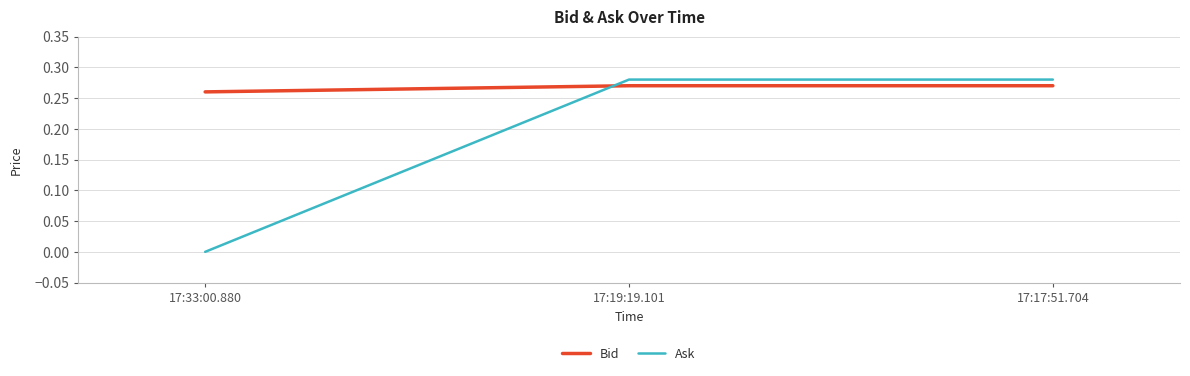

How many values in Ask are above zero?

2